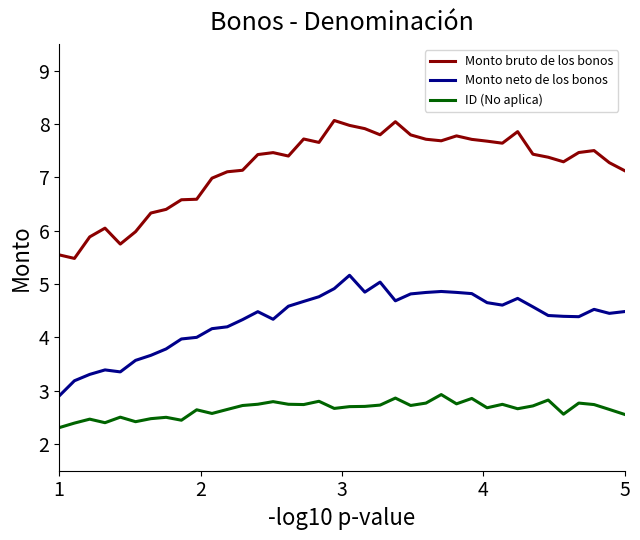

List the series in order of their peak value, highest first.

Monto bruto de los bonos, Monto neto de los bonos, ID (No aplica)